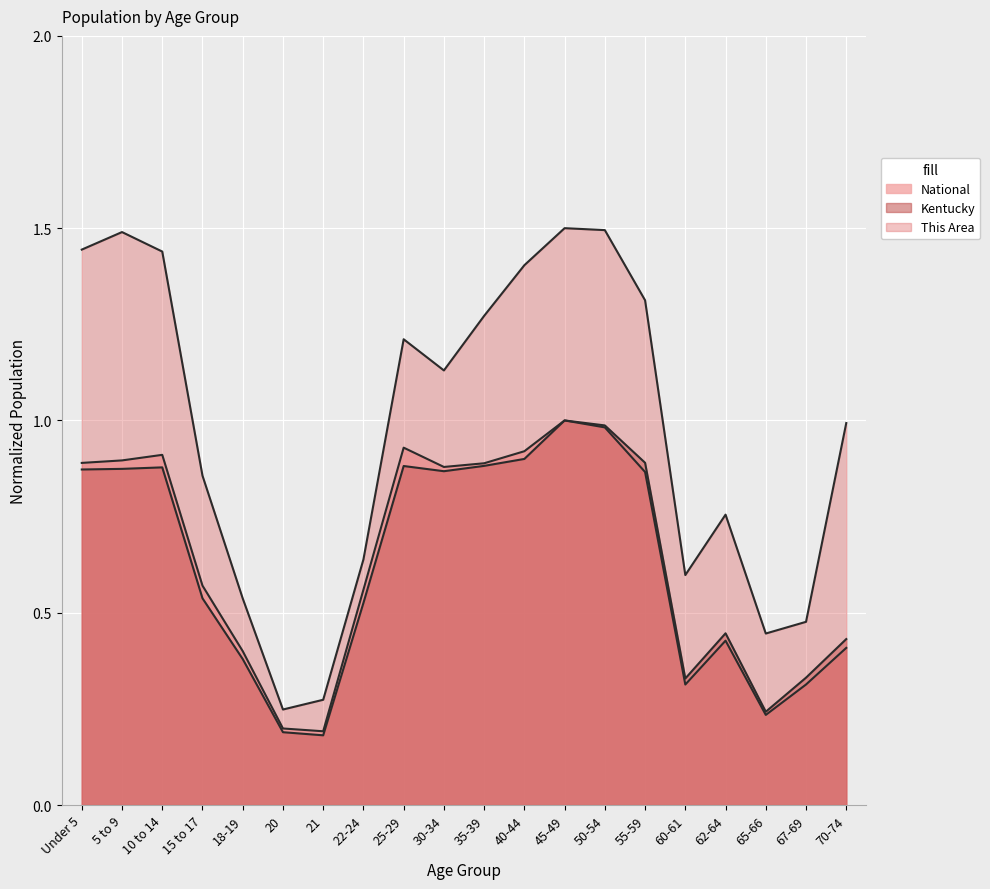

In National, how many points are higher than both neighbors (excluding endpoints)?

4